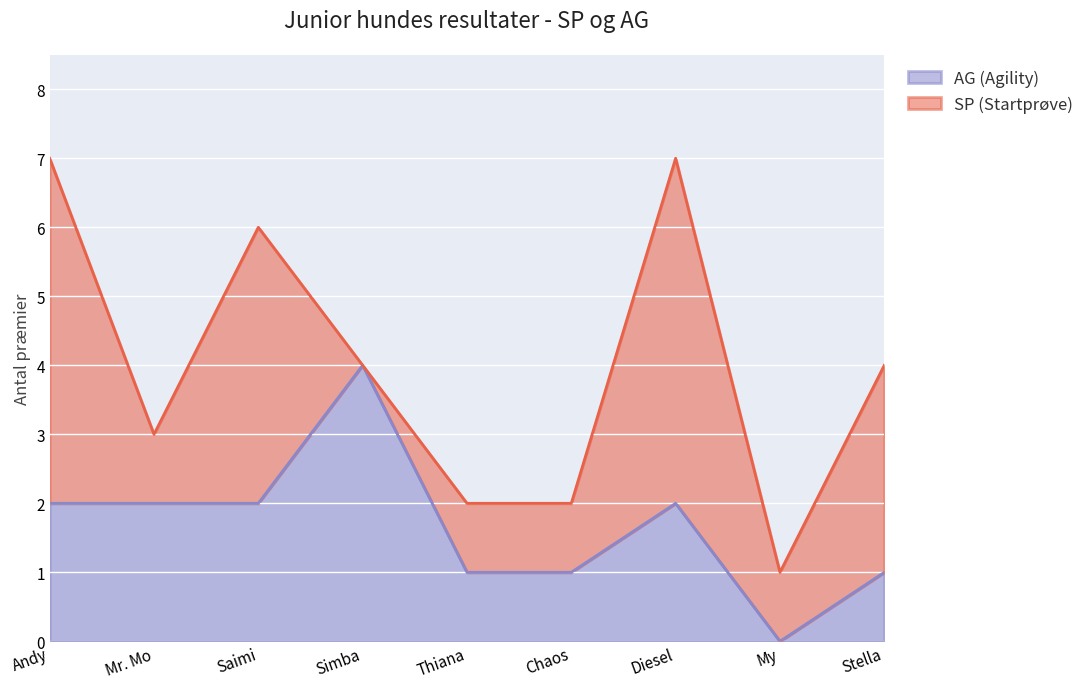

List the labels in order of value, largest first.

Simba, Andy, Mr. Mo, Saimi, Diesel, Thiana, Chaos, Stella, My